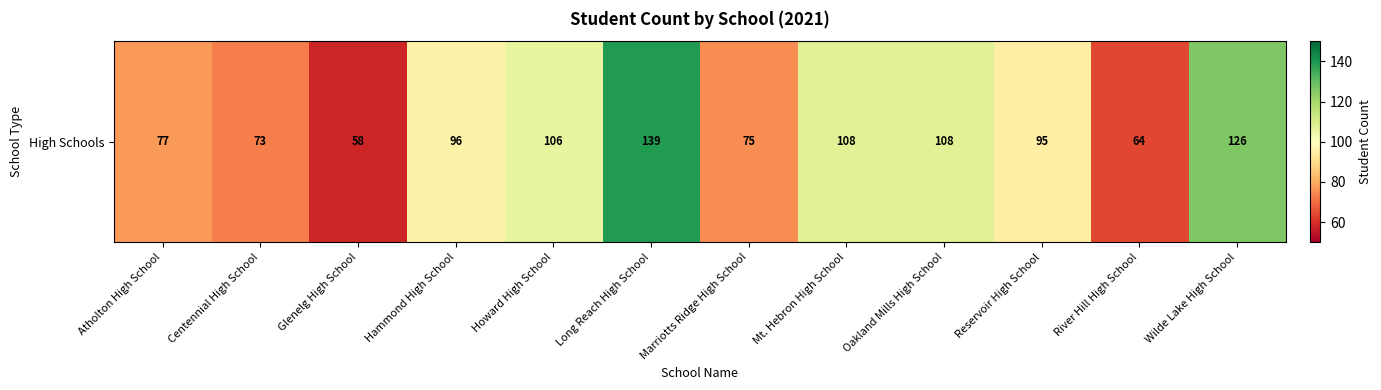

At which label is the value closest to 98?

Hammond High School